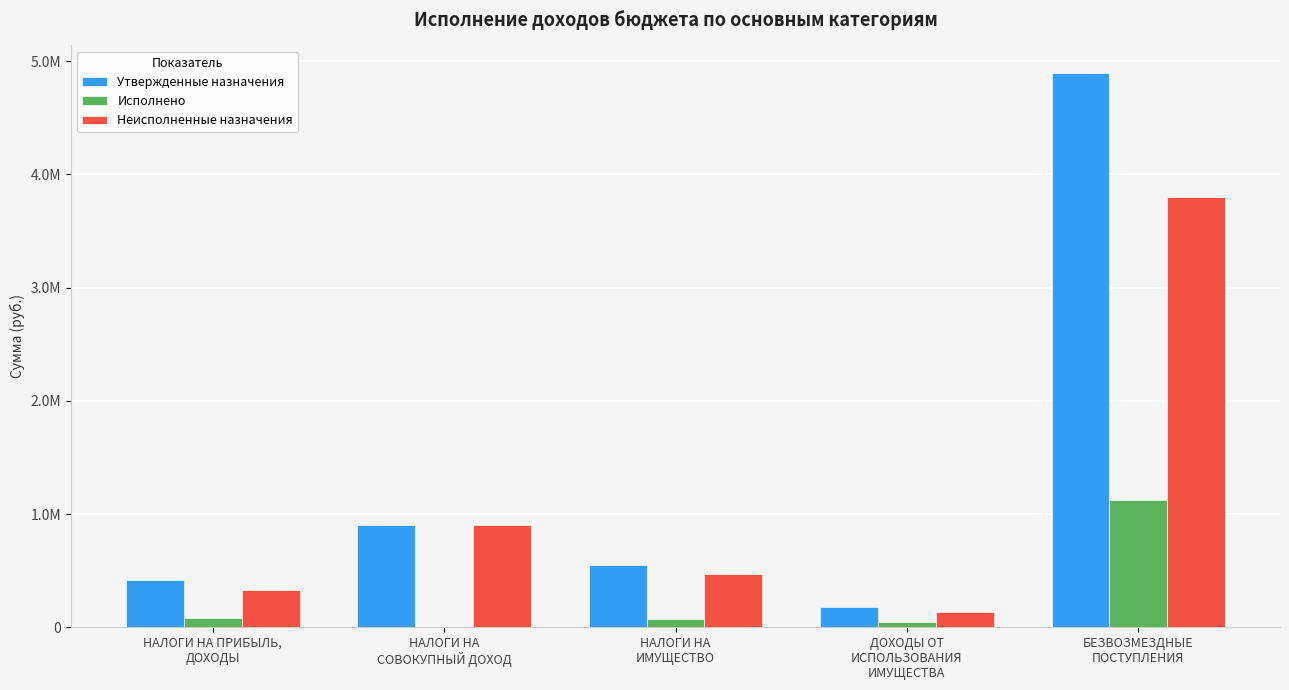

Where does the Исполнено series first go above 75174?

НАЛОГИ НА ПРИБЫЛЬ,
ДОХОДЫ